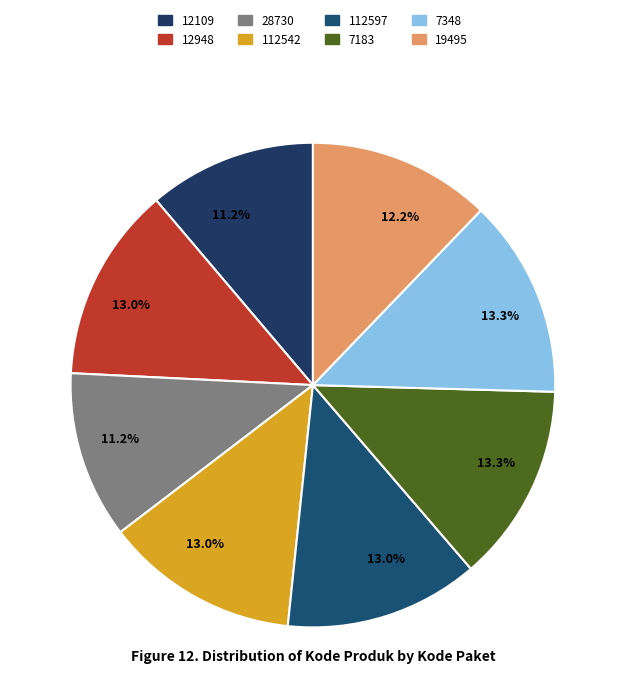

How many segments does this pie chart have?

8